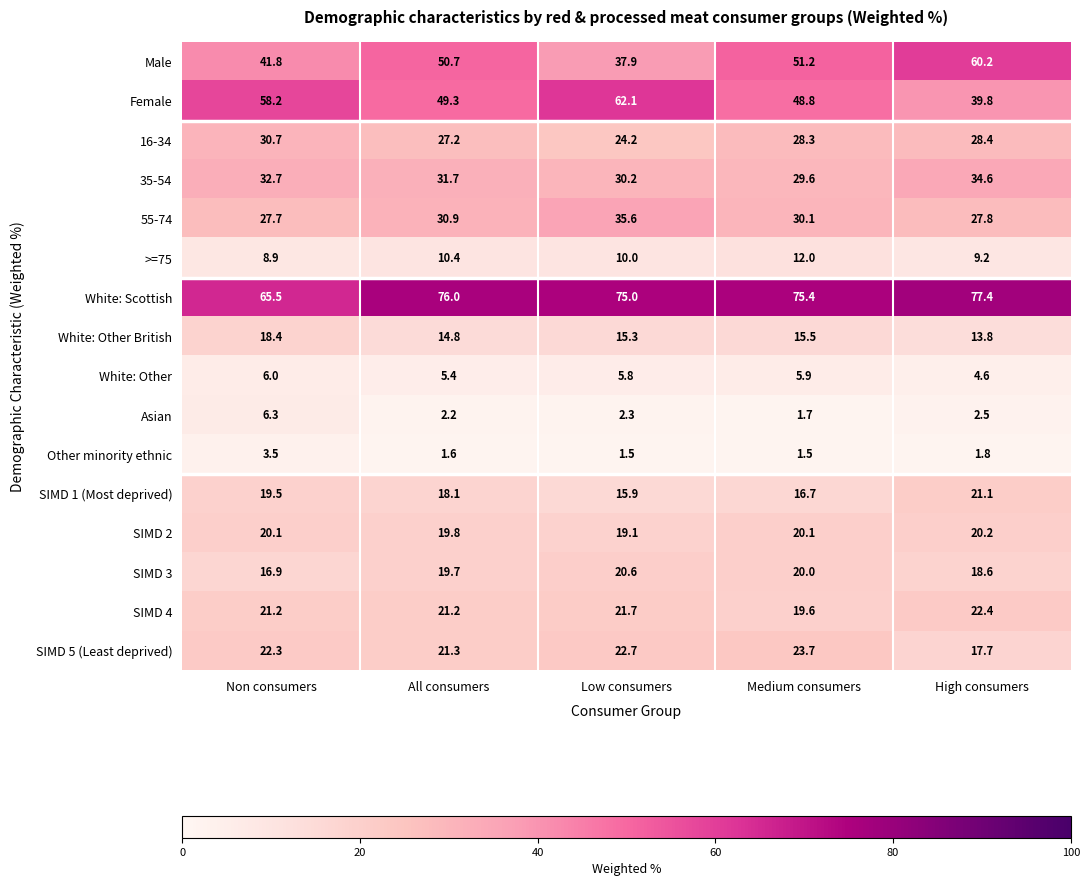

Which series has the largest total across all categories?

White: Scottish